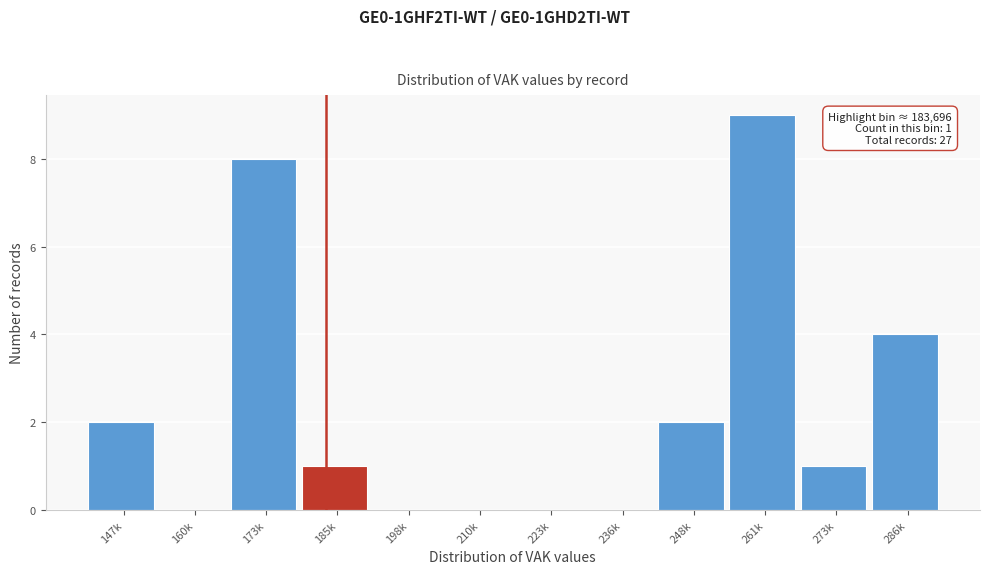

Reading left to right, transcribe all the data shown in this chart.

147k=2	160k=0	173k=8	185k=1	198k=0	210k=0	223k=0	236k=0	248k=2	261k=9	273k=1	286k=4